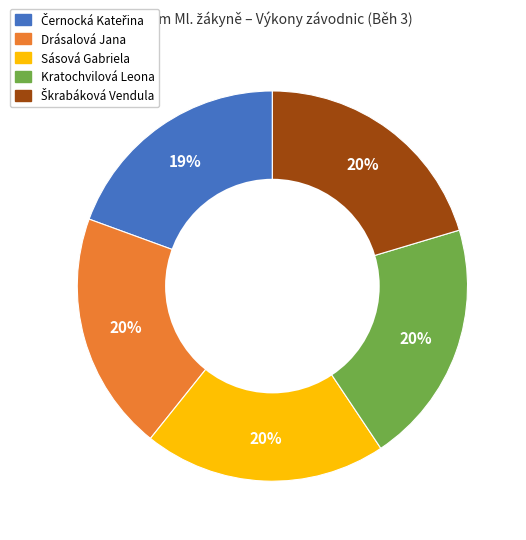

Is there any slice that represents more than half of the pie?

No